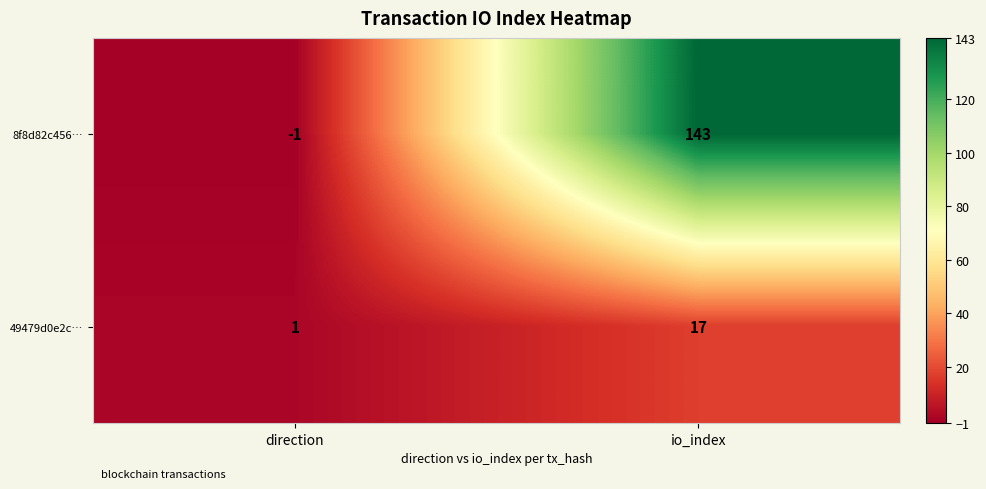

The value of 49479d0e2c… at direction is 1. True or false?

True